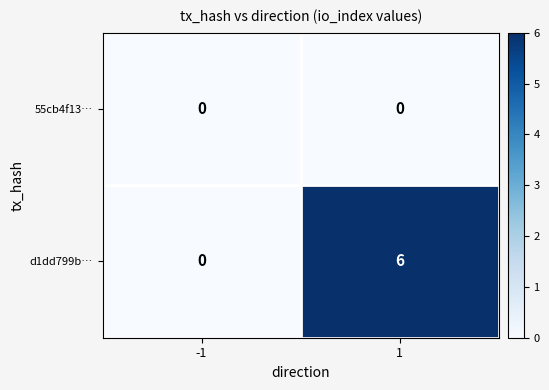

At which category is the sum across all series the highest?

1